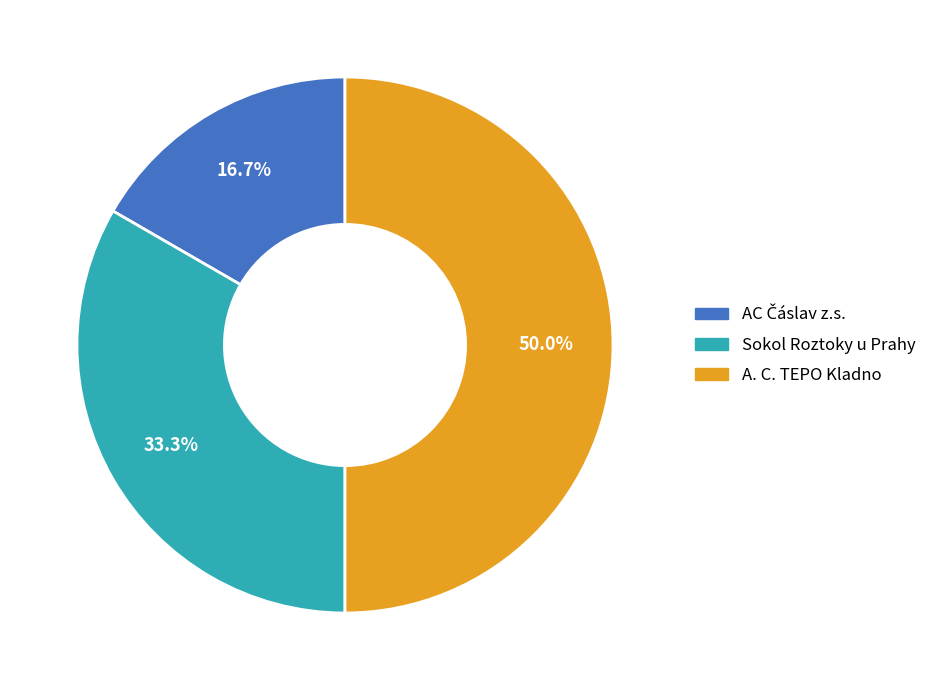

Does Sokol Roztoky u Prahy account for over 50% of the chart?

No